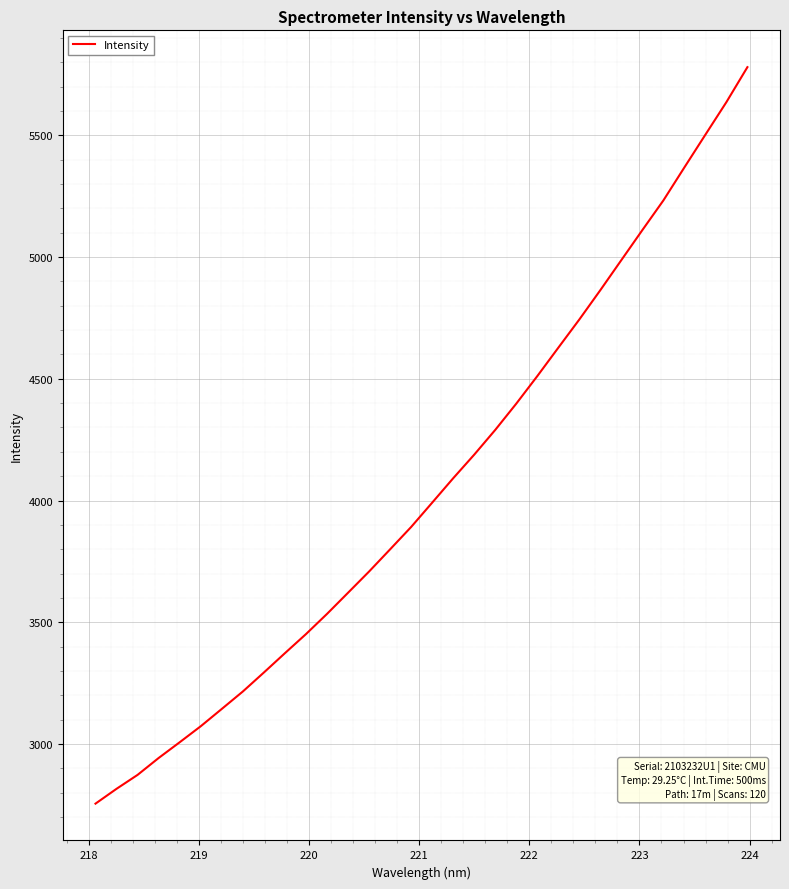

How many lines are shown in the chart?

1